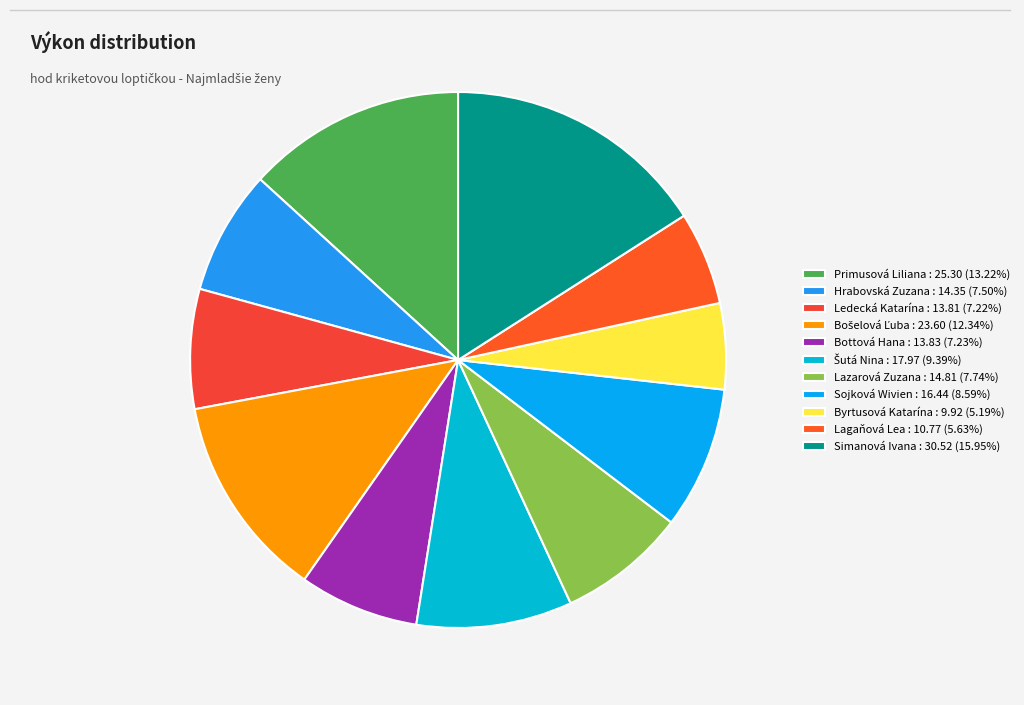

Count the number of slices in the pie.

11